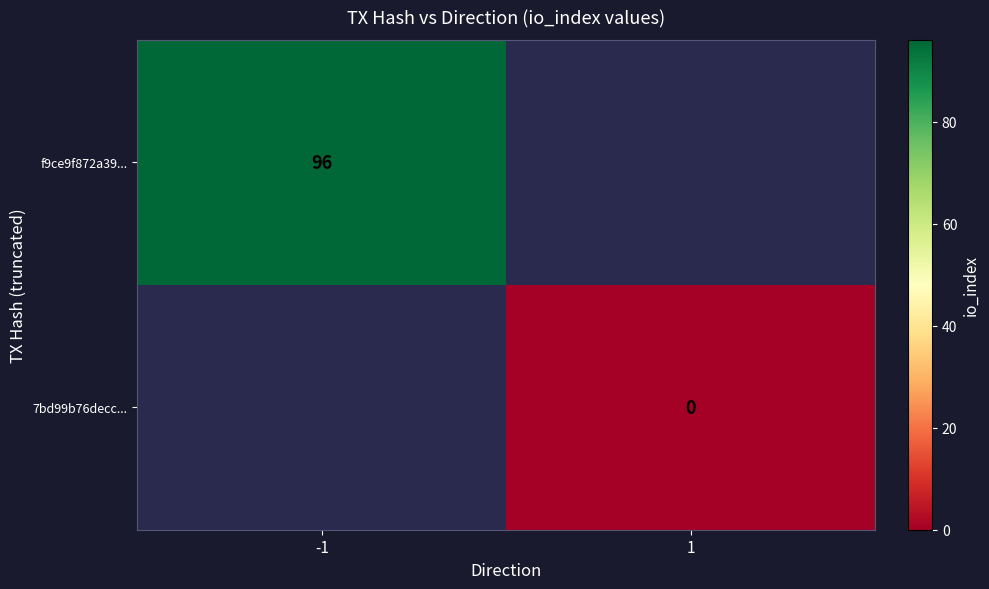

The f9ce9f872a39... series shows 26.4 at -1. True or false?

False